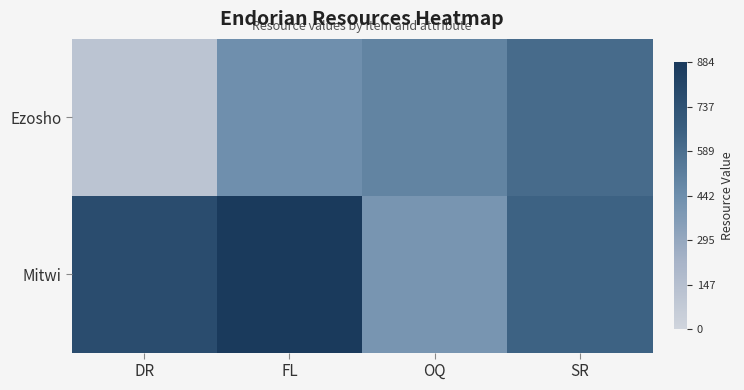

What is the total value across all series at FL?

1321